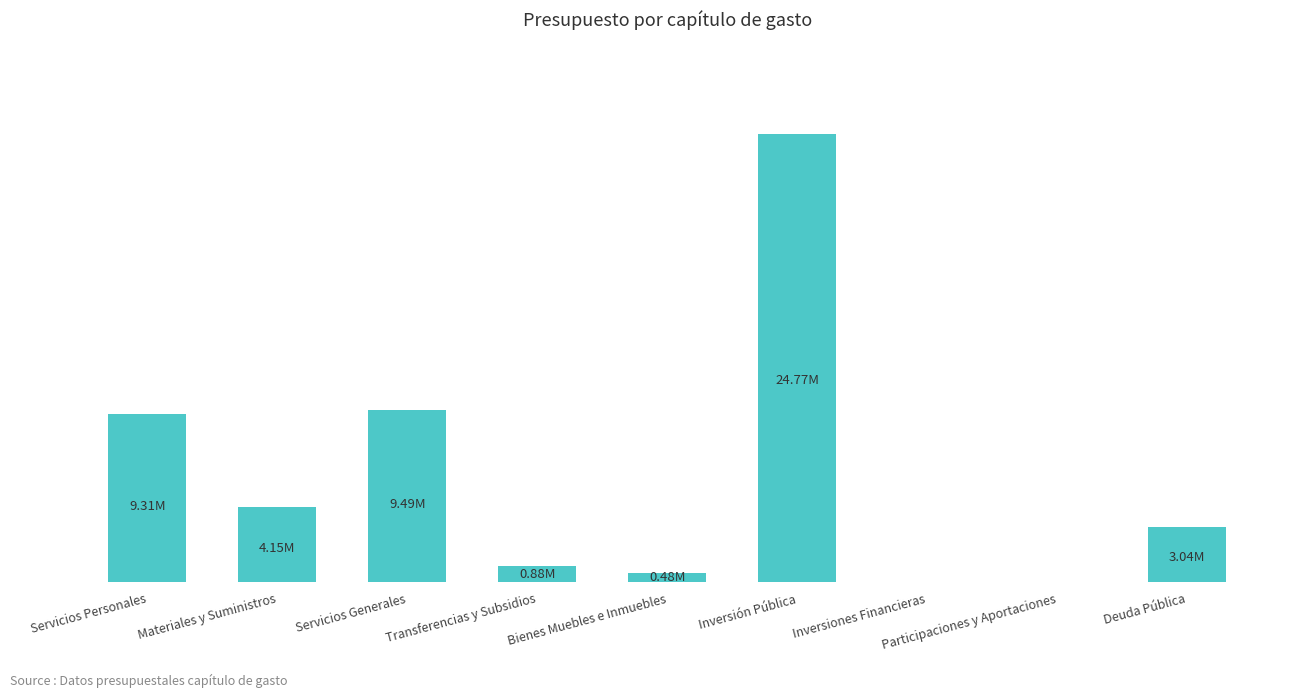

What is the label of the 3rd bar from the left?

Servicios Generales